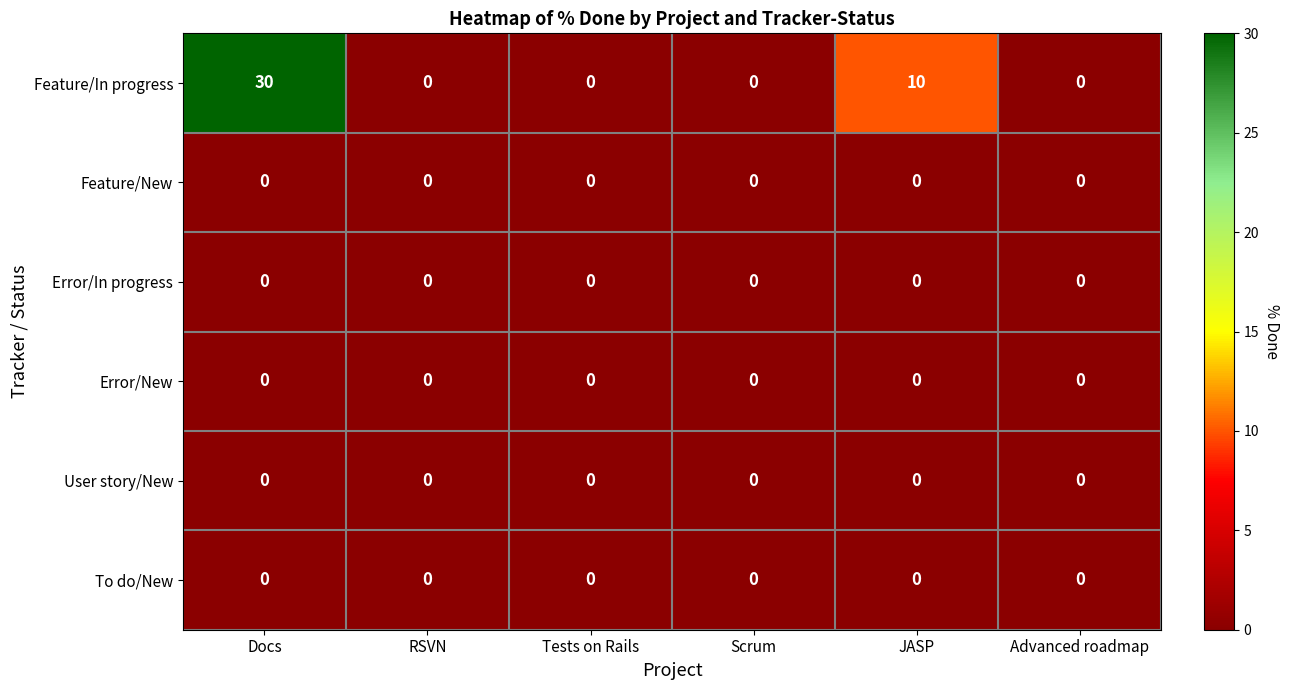

What is the difference between the highest and lowest values at JASP?

10